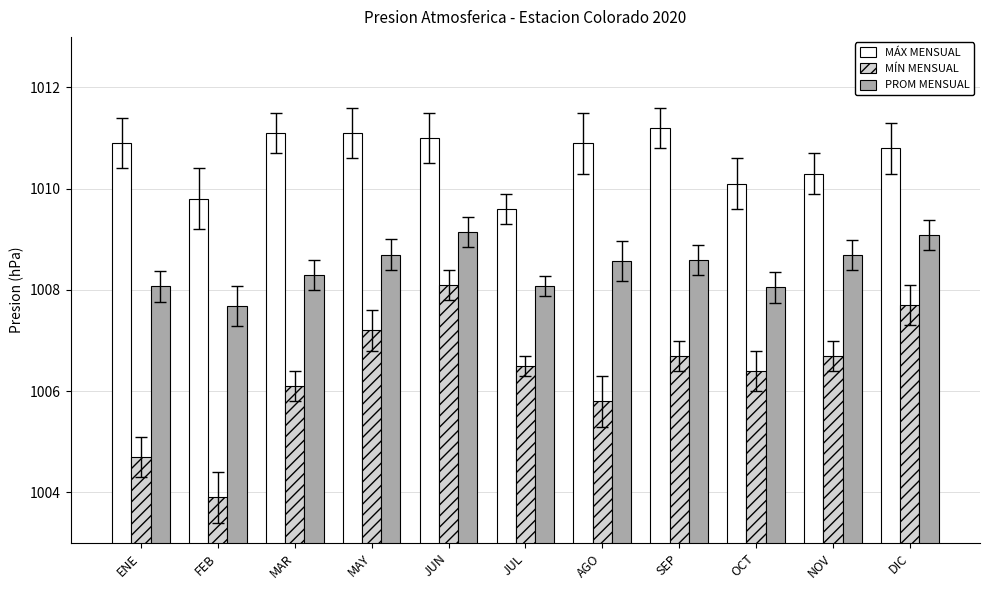

What position from the right is MAY?

8